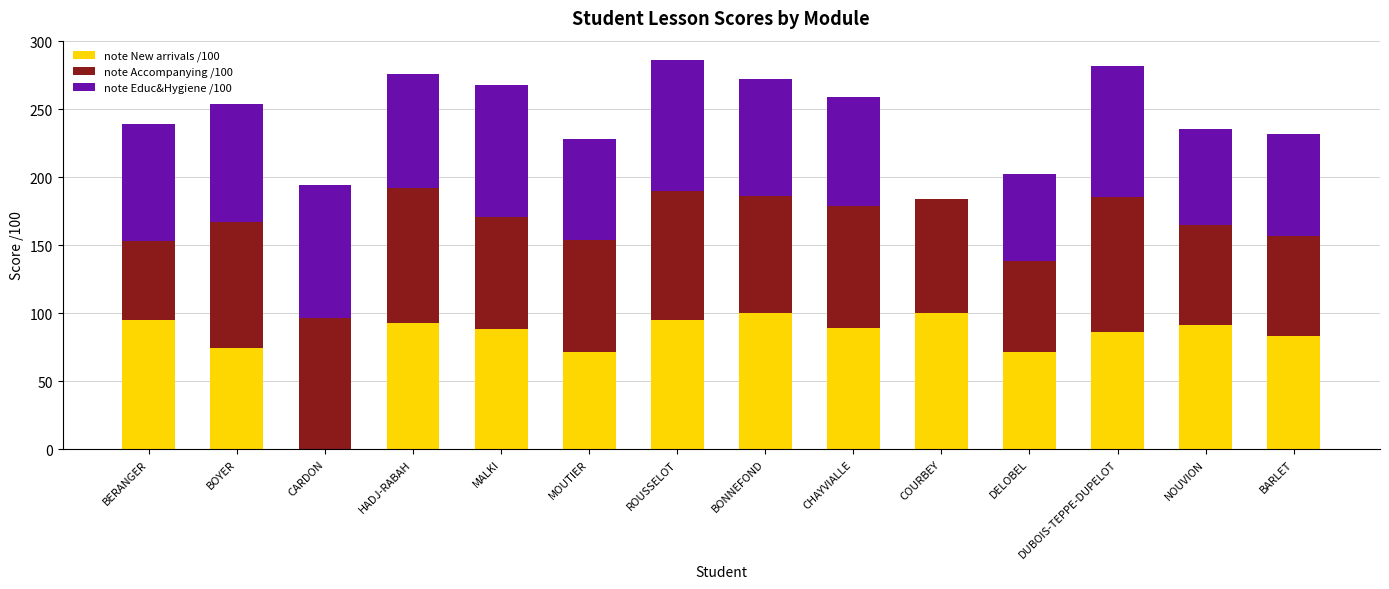

The value of note New arrivals /100 at MALKI is 88. True or false?

True